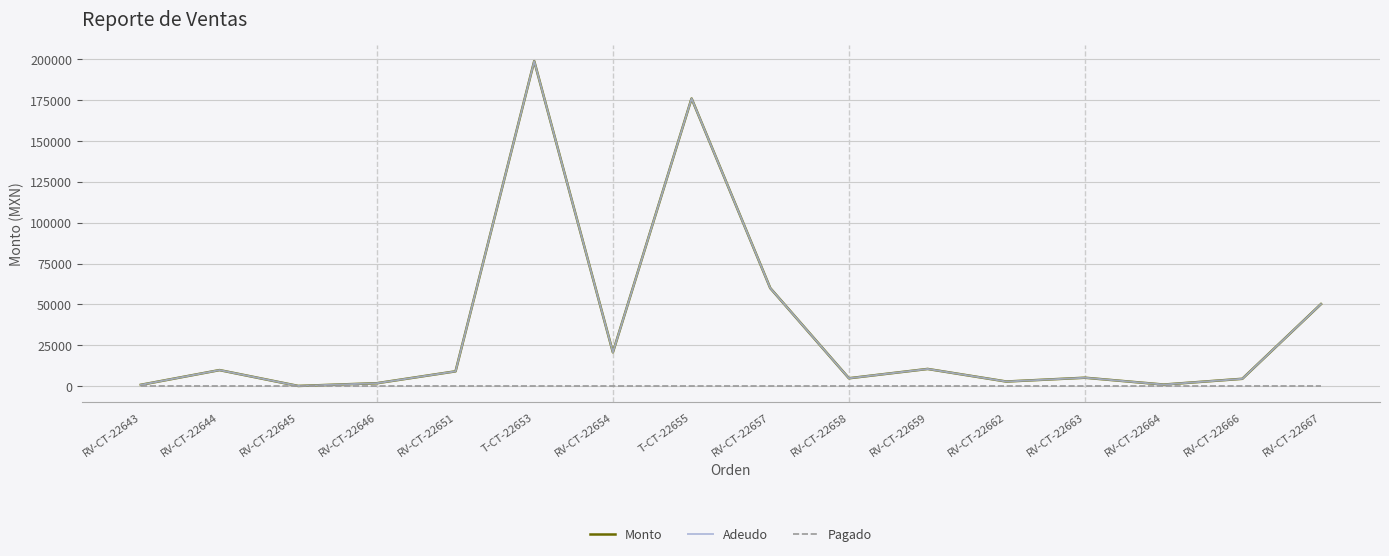

True or false: Adeudo has more than 1 points higher than both neighbors.

True